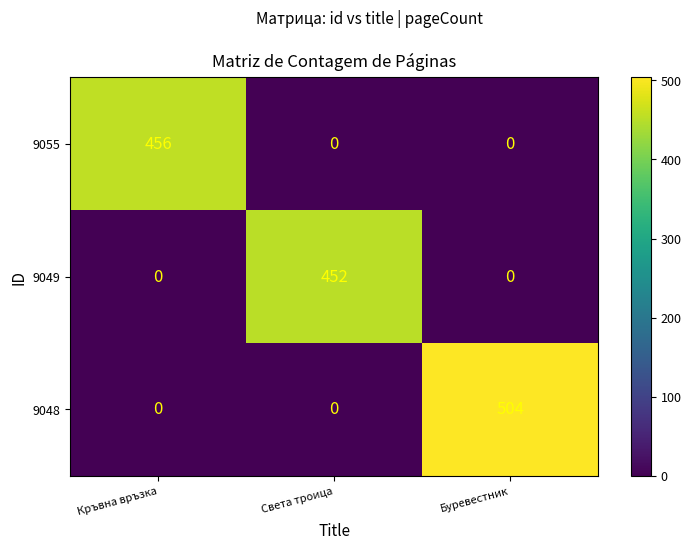

At which category does the chart reach its peak across all series?

Буревестник